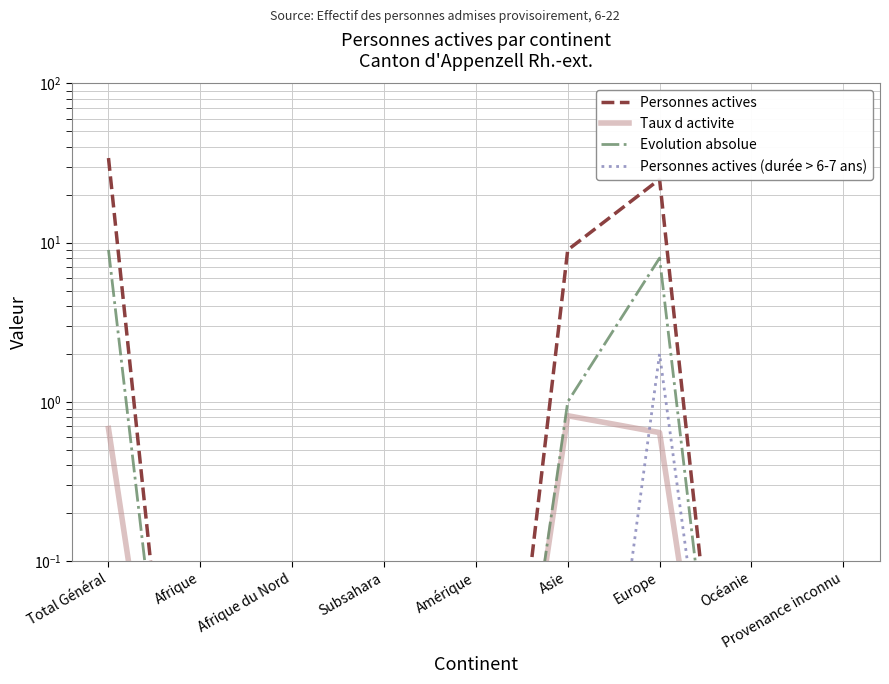

True or false: Evolution absolue and Personnes actives cross at least once.

False